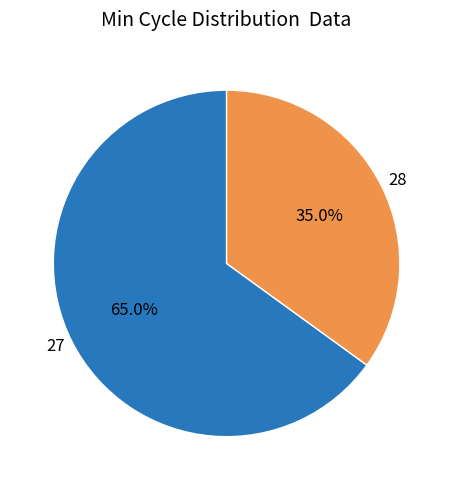

Which category has the smallest portion of the pie?

28